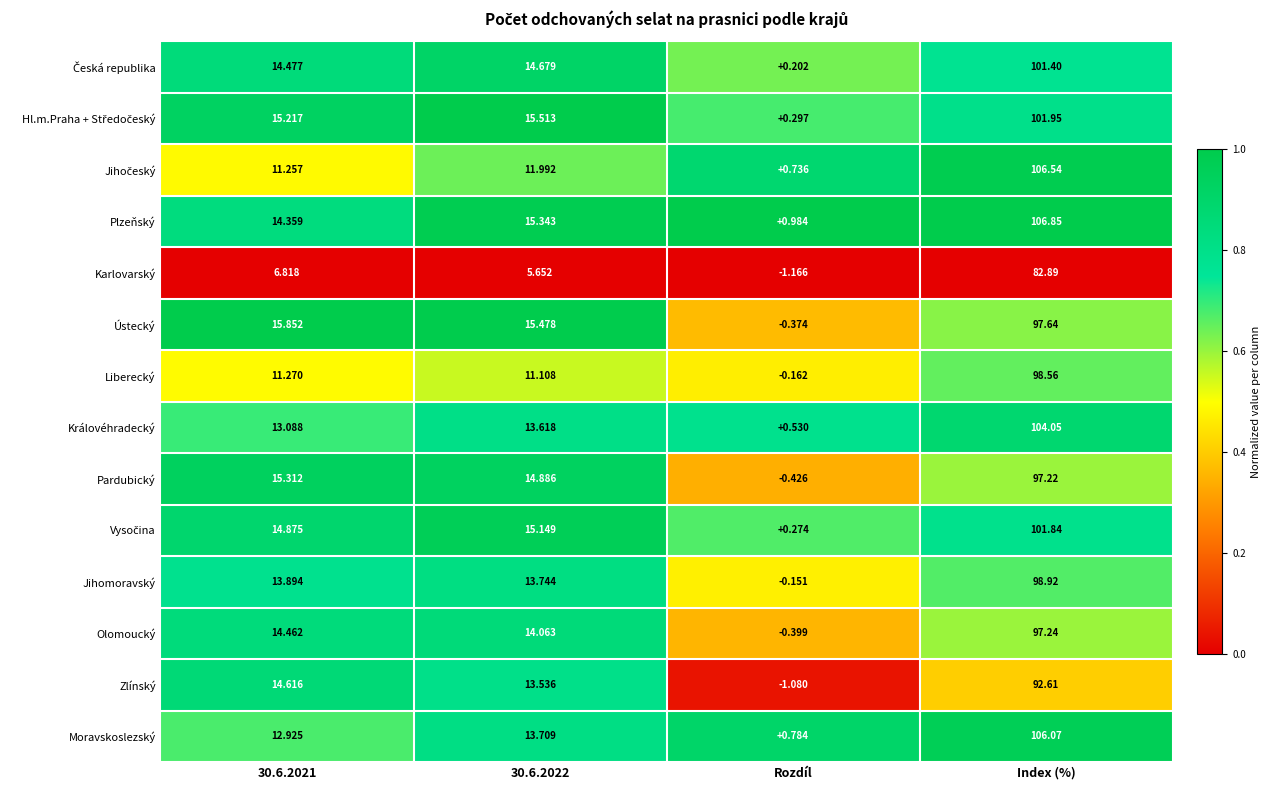

At which category does the chart reach its peak across all series?

Index (%)